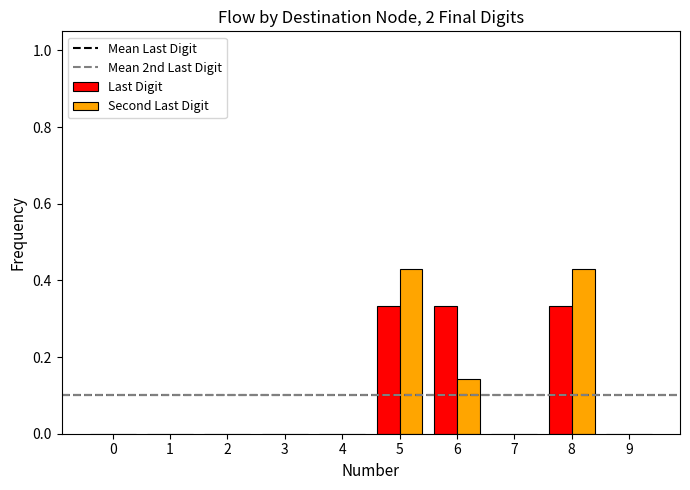

What is the total value across all series at 8?

0.8